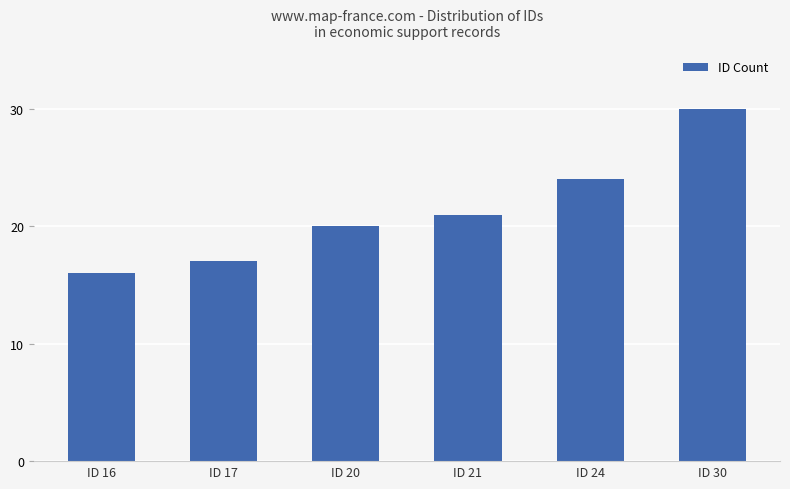

How many bars are there in total?

6